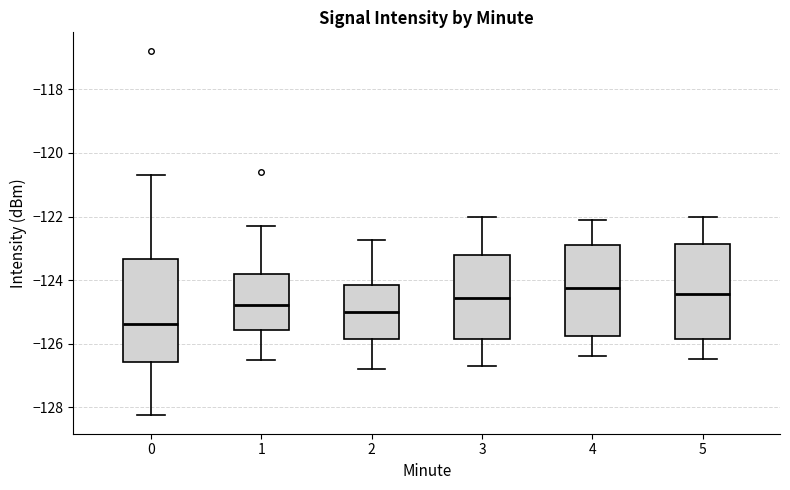

Reading left to right, read every box against the y-axis: the position of its median line, the range the box covers, and the ends of its whiskers. The values are not printed on the chart, so give them approximately, as read against the axis.

0: median -125.4, box -126.6 to -123.4, whiskers -128.2 to -120.6
1: median -124.8, box -125.6 to -123.8, whiskers -126.6 to -122.4
2: median -125.0, box -125.8 to -124.2, whiskers -126.8 to -122.8
3: median -124.6, box -125.8 to -123.2, whiskers -126.6 to -122.0
4: median -124.2, box -125.8 to -122.8, whiskers -126.4 to -122.0
5: median -124.4, box -125.8 to -122.8, whiskers -126.4 to -122.0